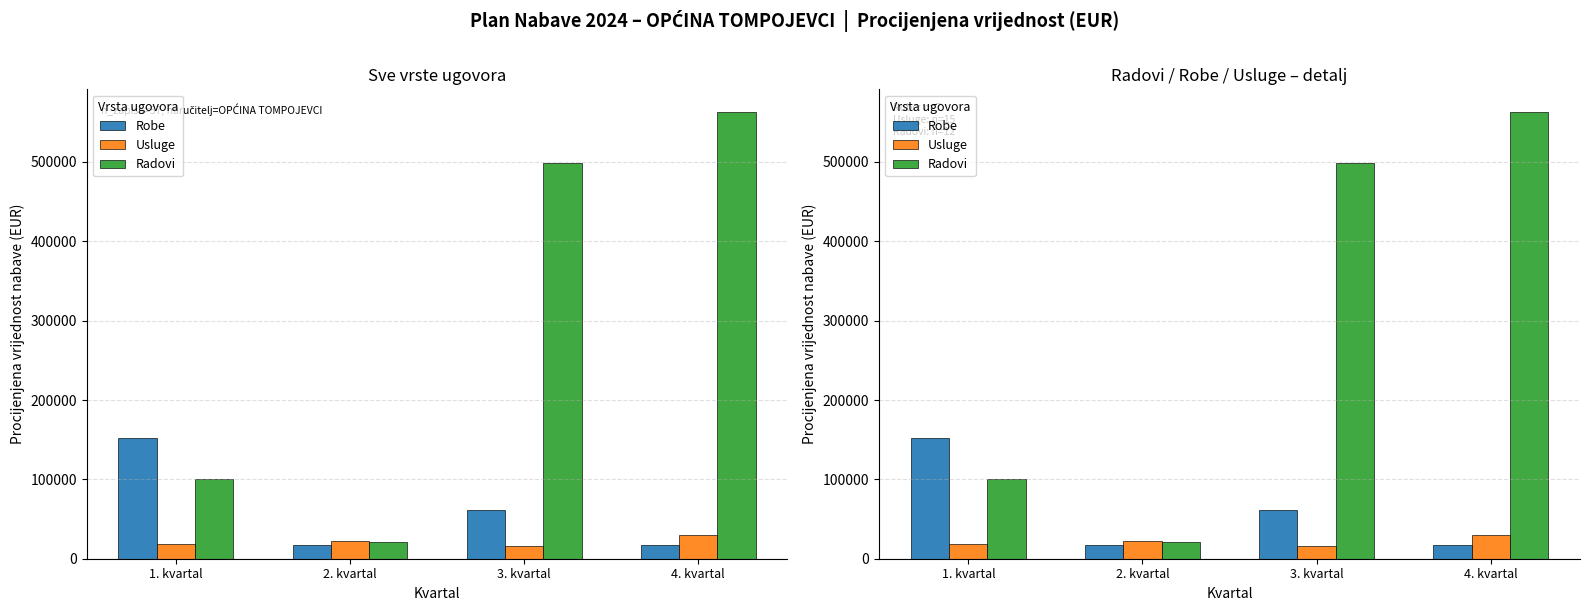

Between 2. kvartal and 4. kvartal, which series saw the biggest shift?

Radovi